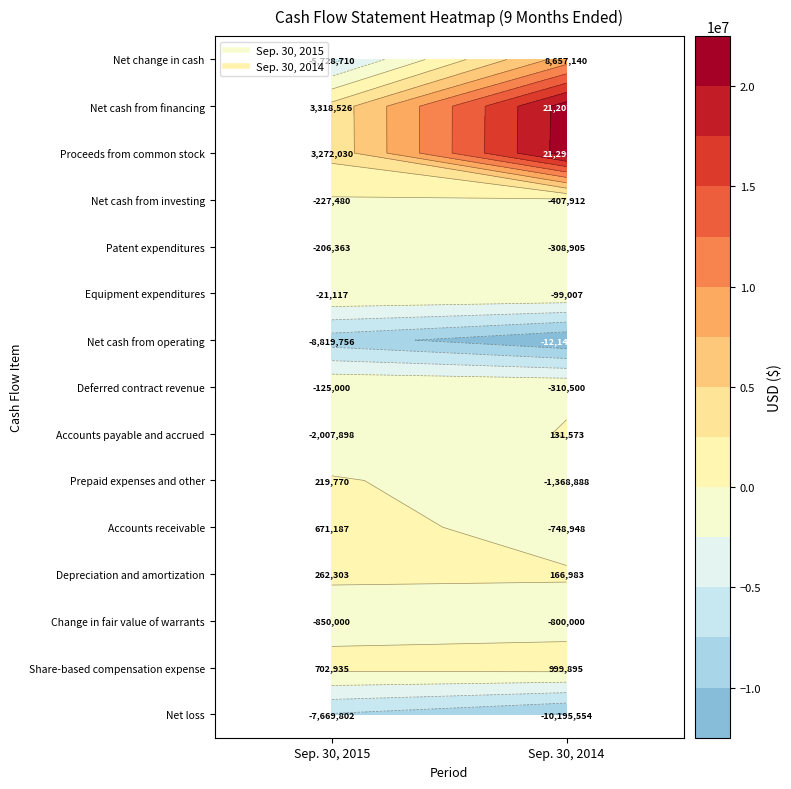

List the series in order of their peak value, lowest first.

Net cash from operating, Net loss, Change in fair value of warrants, Net cash from investing, Patent expenditures, Deferred contract revenue, Equipment expenditures, Accounts payable and accrued, Prepaid expenses and other, Depreciation and amortization, Accounts receivable, Share-based compensation expense, Net change in cash, Net cash from financing, Proceeds from common stock